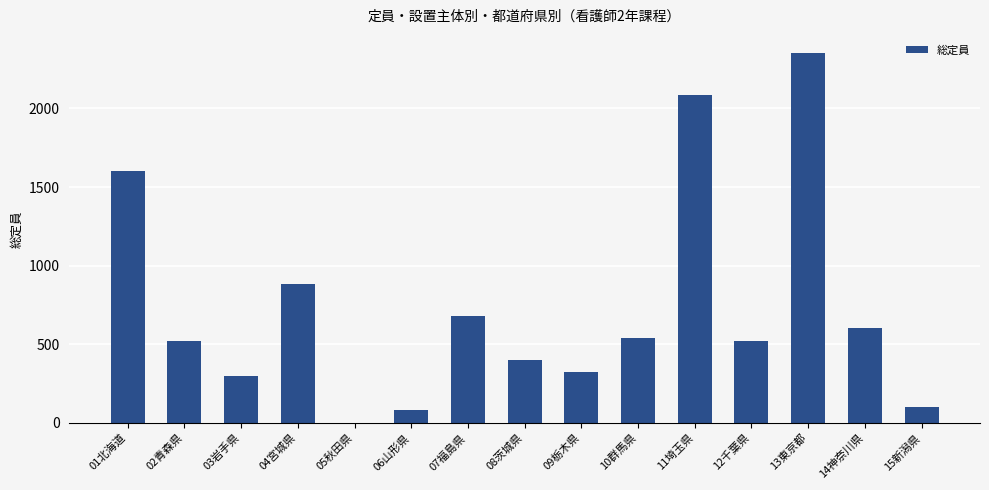

Reading right to left, list all the values displayed in this chart.

100	600	2351	520	2085	537	320	400	680	80	0	880	300	520	1605